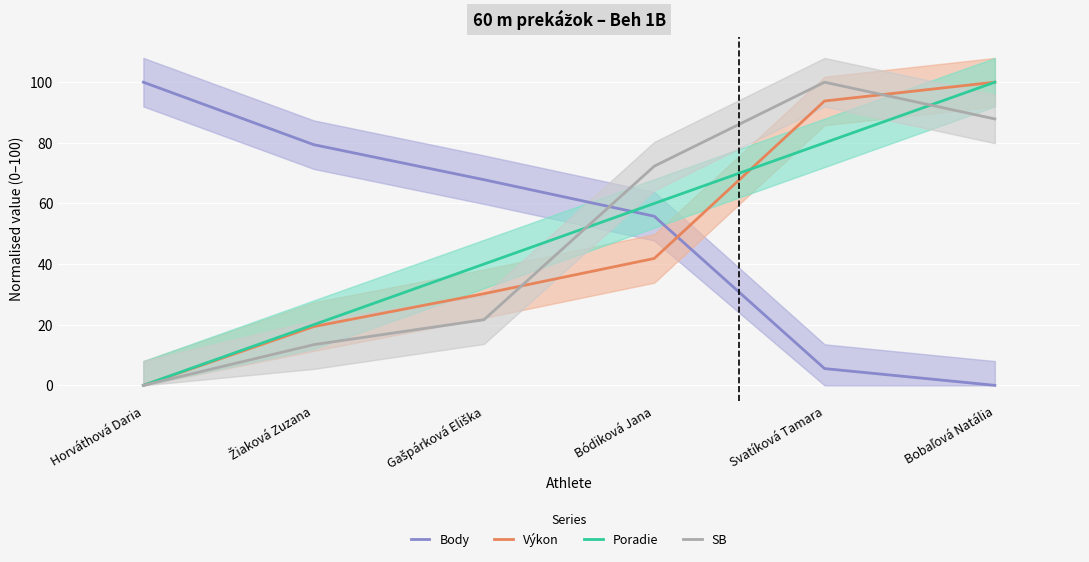

What position from the left is Svatíková Tamara?

5